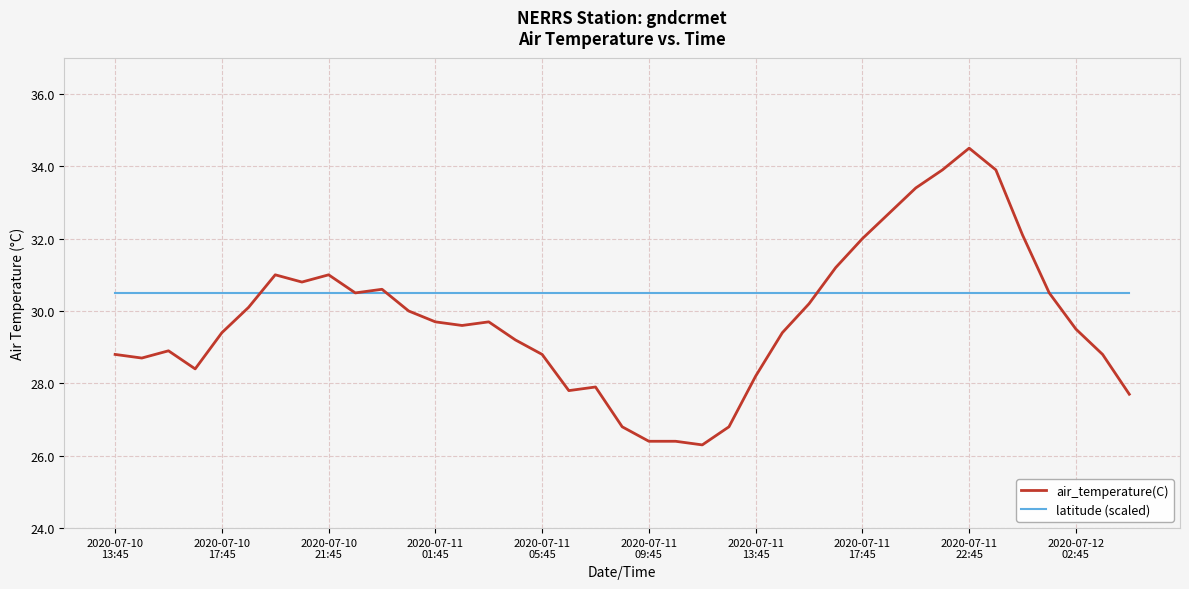

What is the minimum value shown in the chart?

26.3